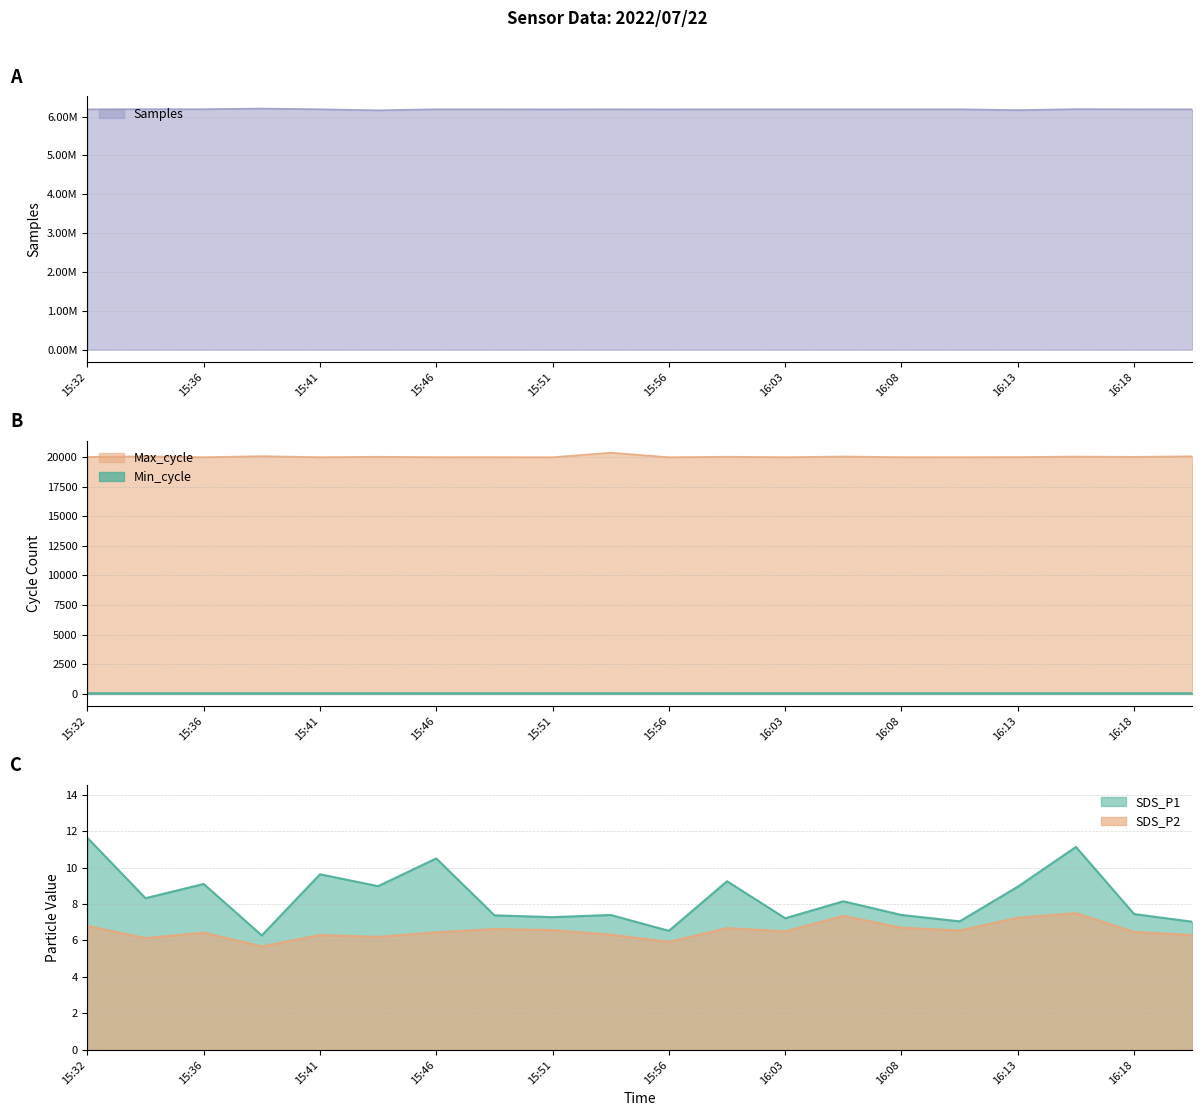

True or false: SDS_P2 and SDS_P1 intersect in this chart.

False